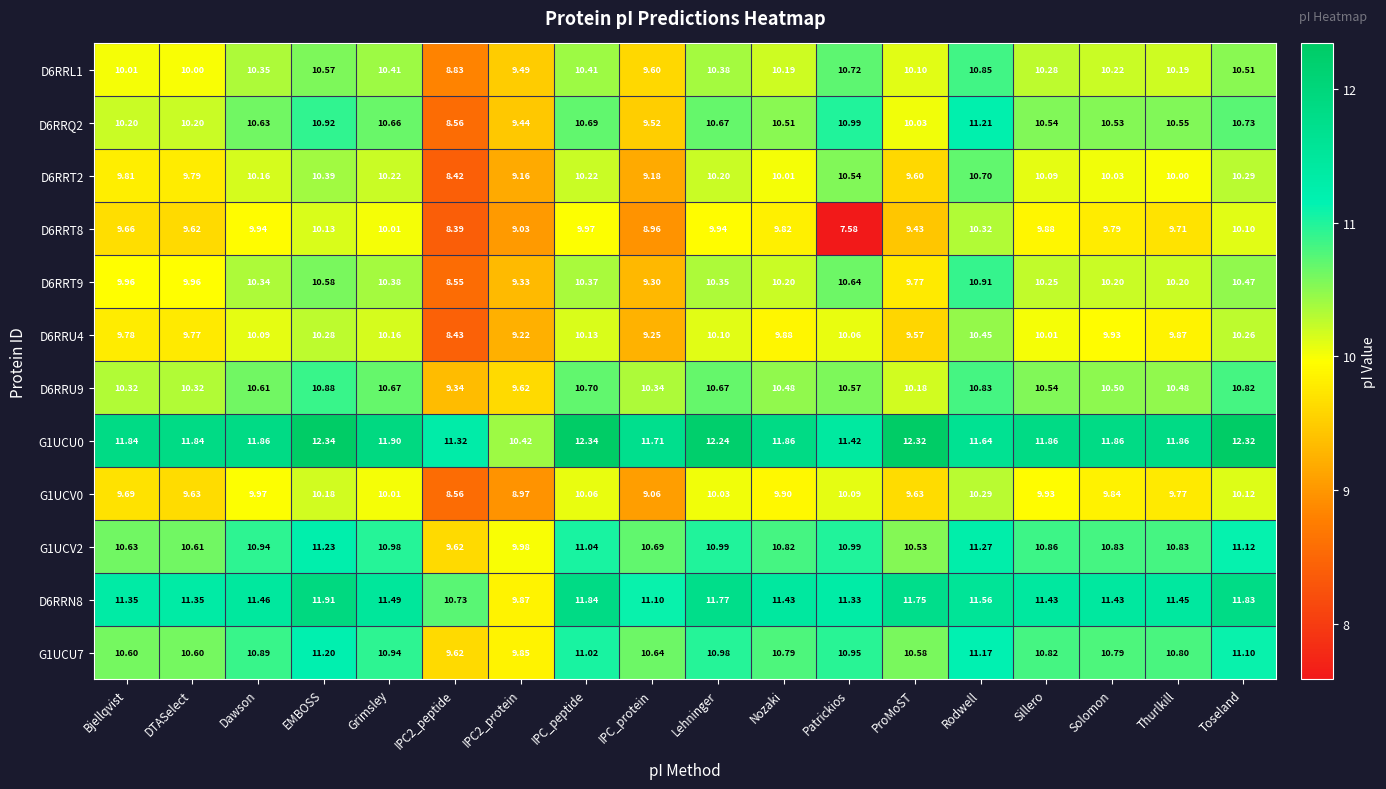

Which series has the largest total across all categories?

G1UCU0